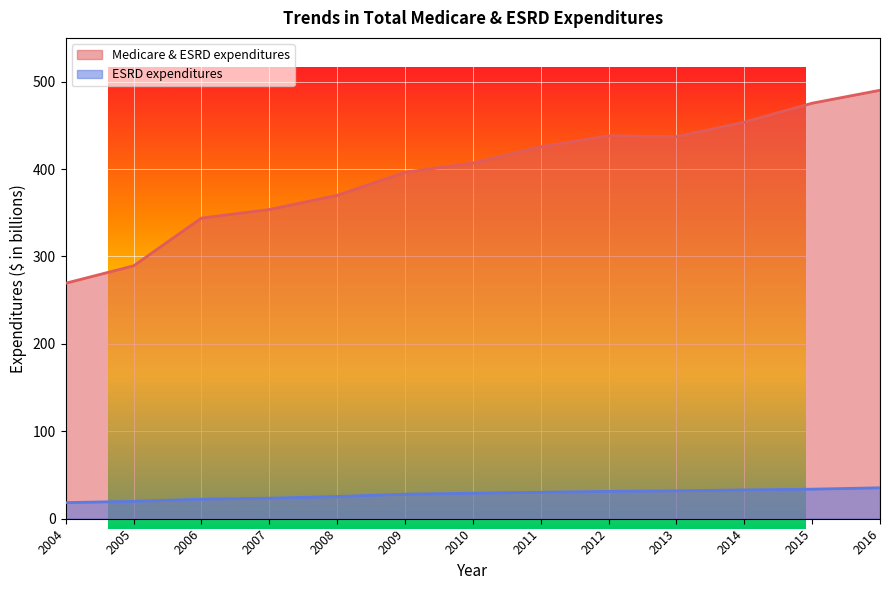

Reading right to left, what are all the values shown in this chart?

Medicare & ESRD expenditures: 2016=490.1	2015=475.3	2014=453.6	2013=437.0	2012=438.0	2011=425.4	2010=406.9	2009=396.3	2008=369.9	2007=353.7	2006=343.9	2005=289.3	2004=269.4
ESRD expenditures: 2016=35.4	2015=33.8	2014=33.0	2013=31.9	2012=31.3	2011=30.3	2010=29.2	2009=28.1	2008=25.4	2007=23.5	2006=22.3	2005=19.9	2004=18.4